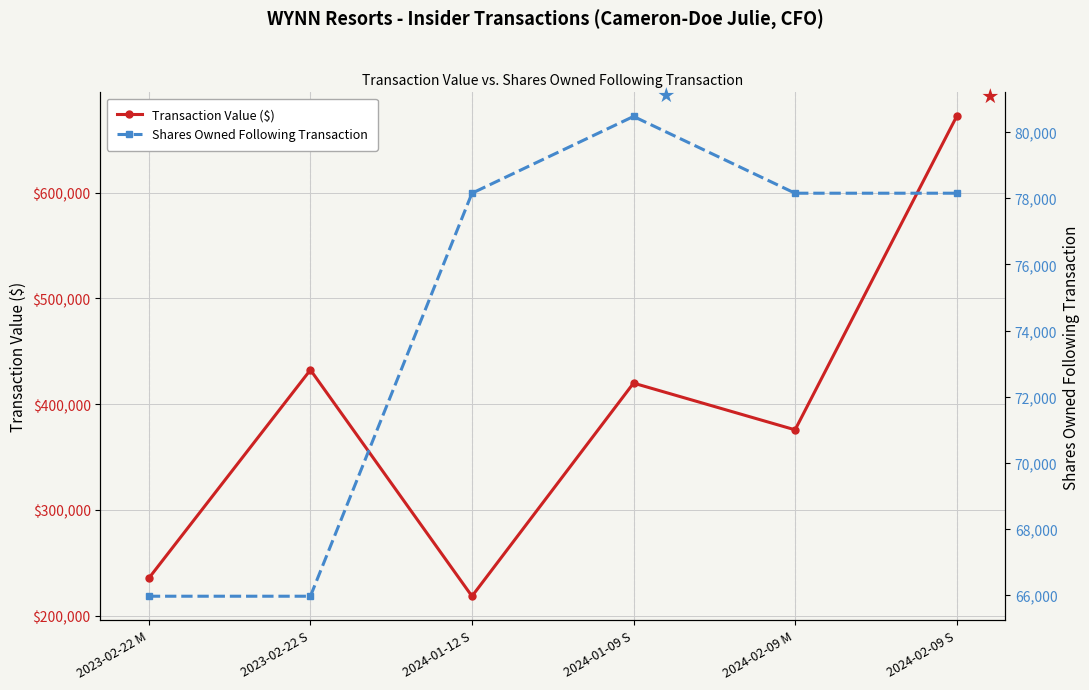

List the series in order of their peak value, lowest first.

Shares Owned Following Transaction, Transaction Value ($)